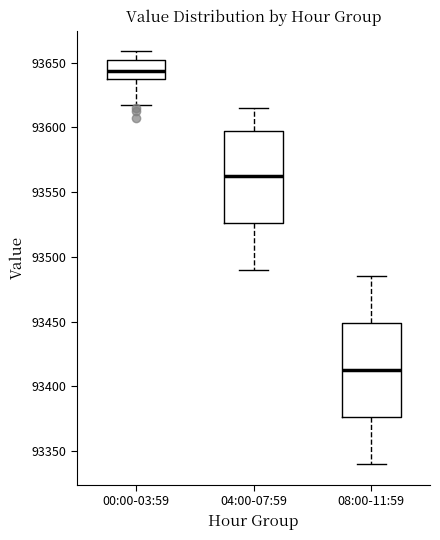

Reading left to right, transcribe this box plot: for each box, give where its median line is, the range the box spans, and where its two whiskers end, as read against the y-axis. The values are not printed on the chart, so give them approximately, as read against the axis.

00:00-03:59: median 93645, box 93640 to 93650, whiskers 93615 to 93660
04:00-07:59: median 93565, box 93525 to 93595, whiskers 93490 to 93615
08:00-11:59: median 93415, box 93375 to 93450, whiskers 93340 to 93485